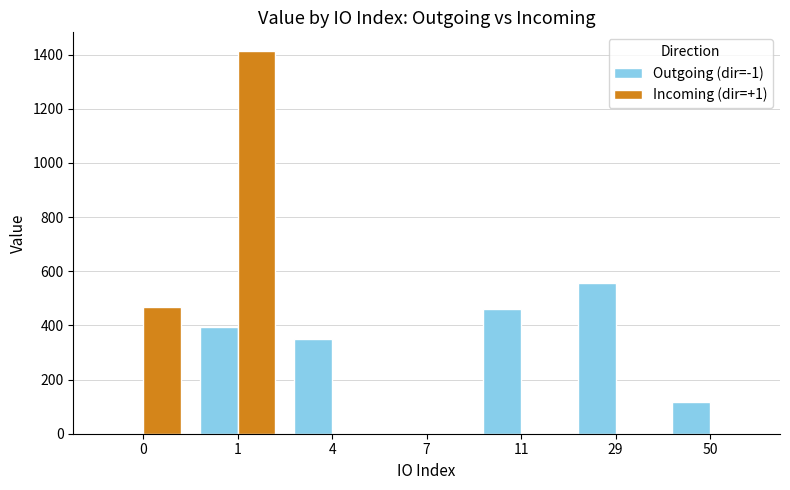

What is the sum of the Incoming (dir=+1) values at 7 and 1?

1411.5